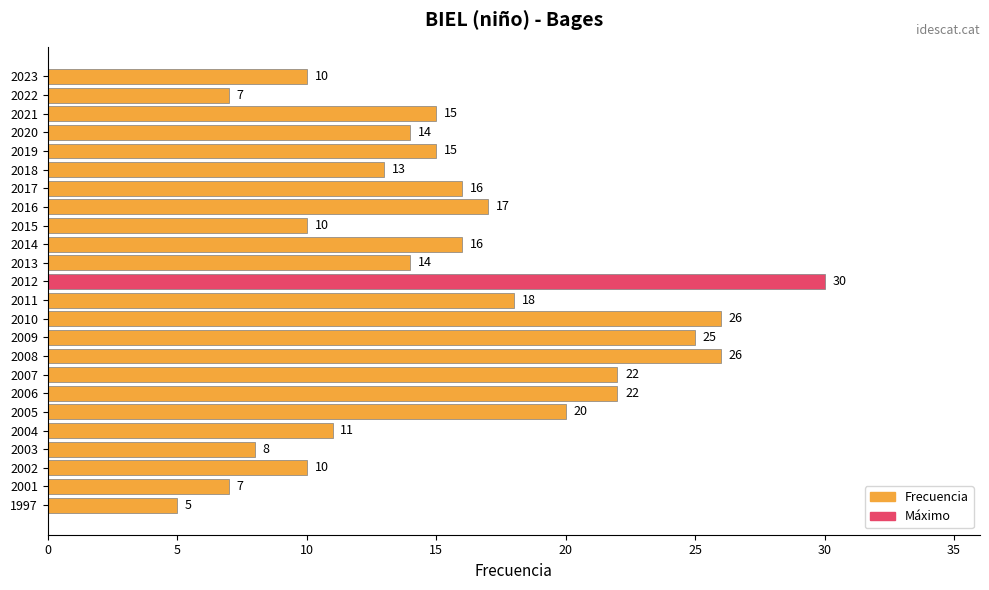

Approximately how many times larger is the value at 2018 compared to 2009?

0.5